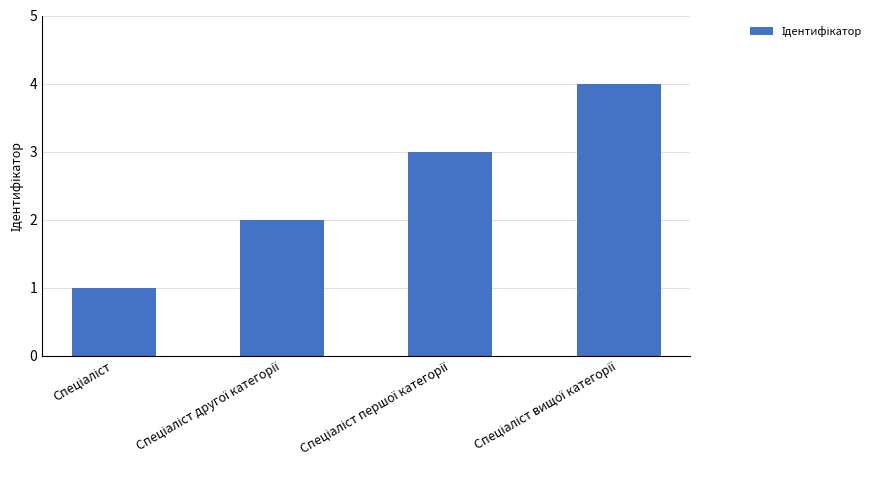

How many series are shown in this chart?

1